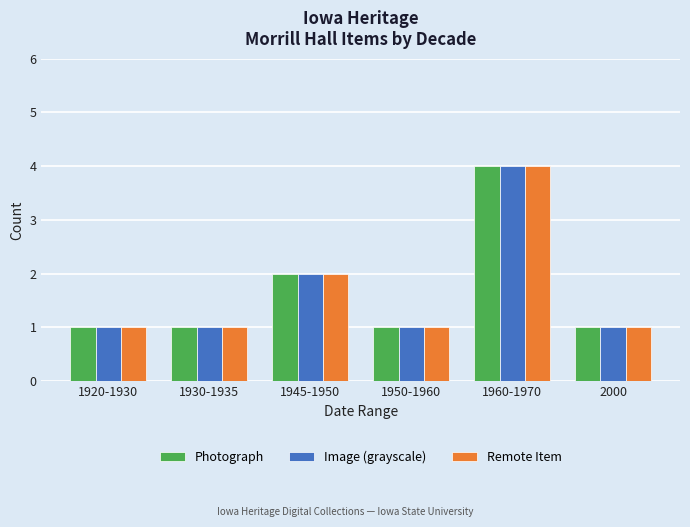

The value of Remote Item at 1960-1970 is 4. True or false?

True